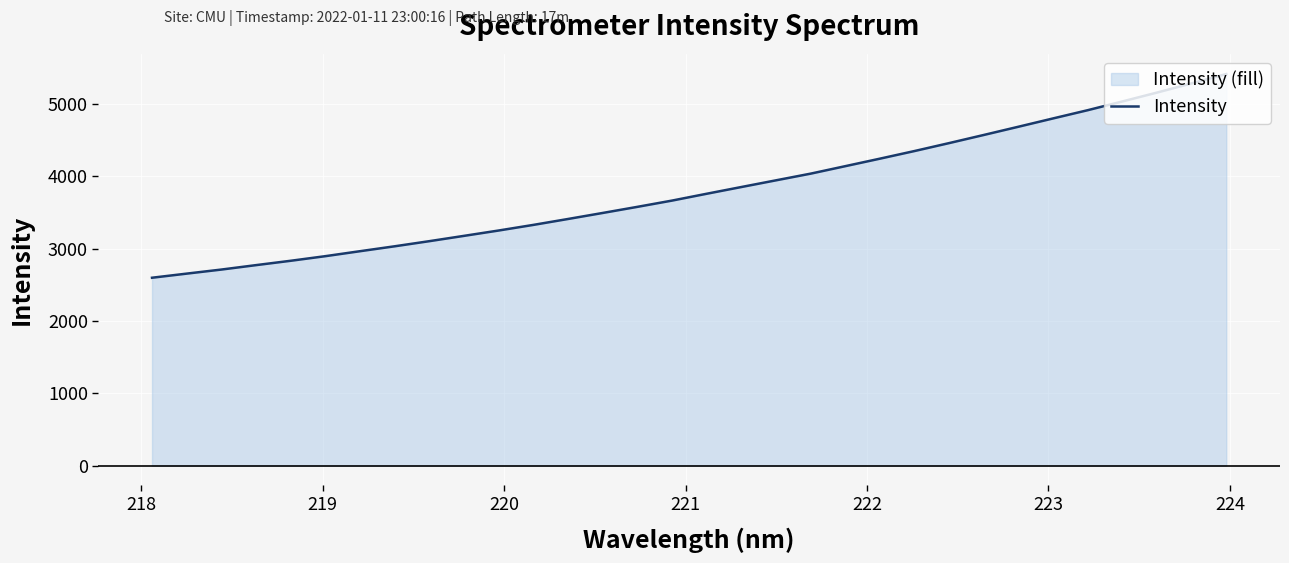

What is the greatest value displayed?

5414.3